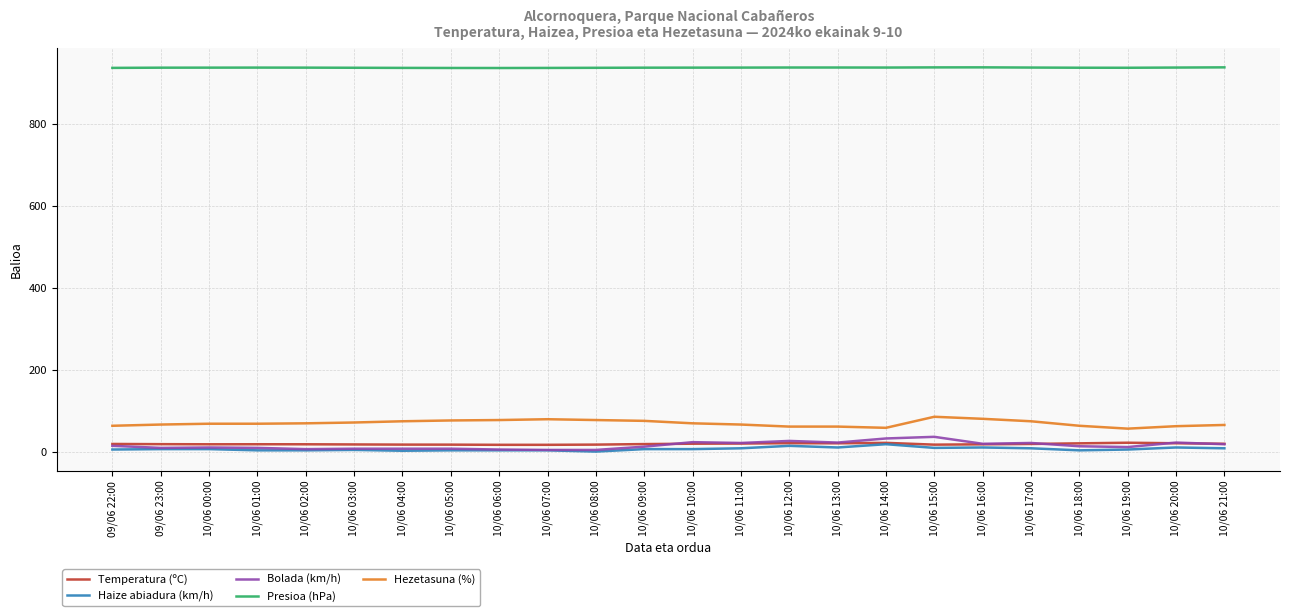

What is the difference between the Presioa (hPa) values at 10/06 08:00 and 10/06 09:00?

0.3